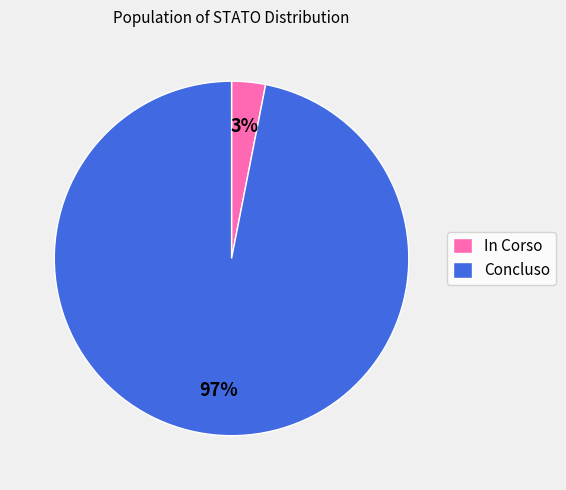

Is the sum of Concluso and In Corso greater than half?

Yes